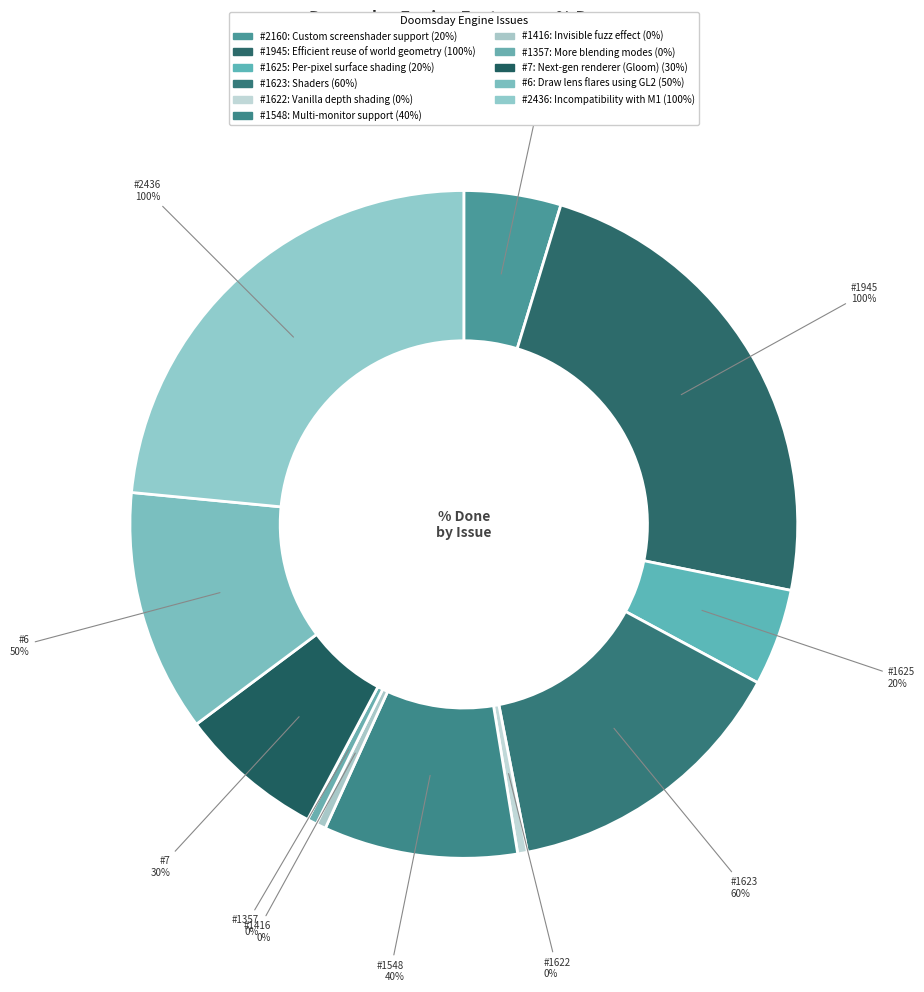

How many slices are in this pie chart?

11